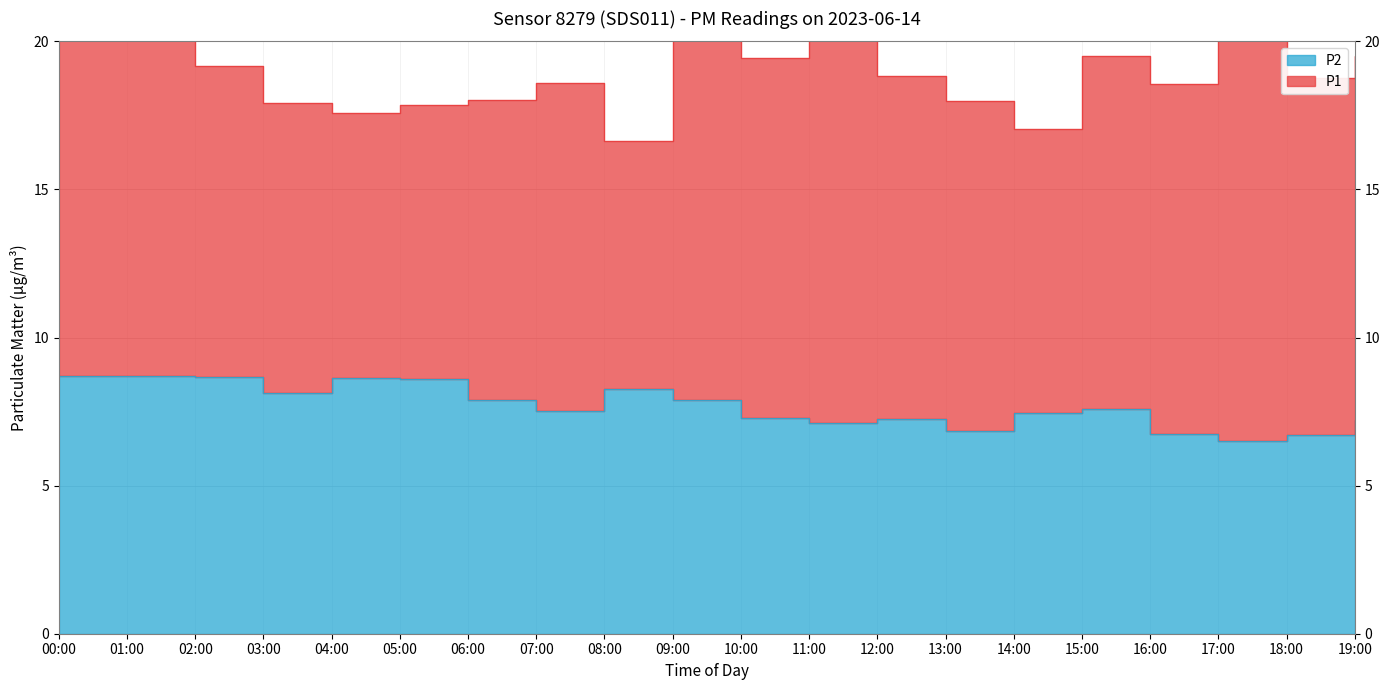

Where is the data nearest to the value 7?

11:00